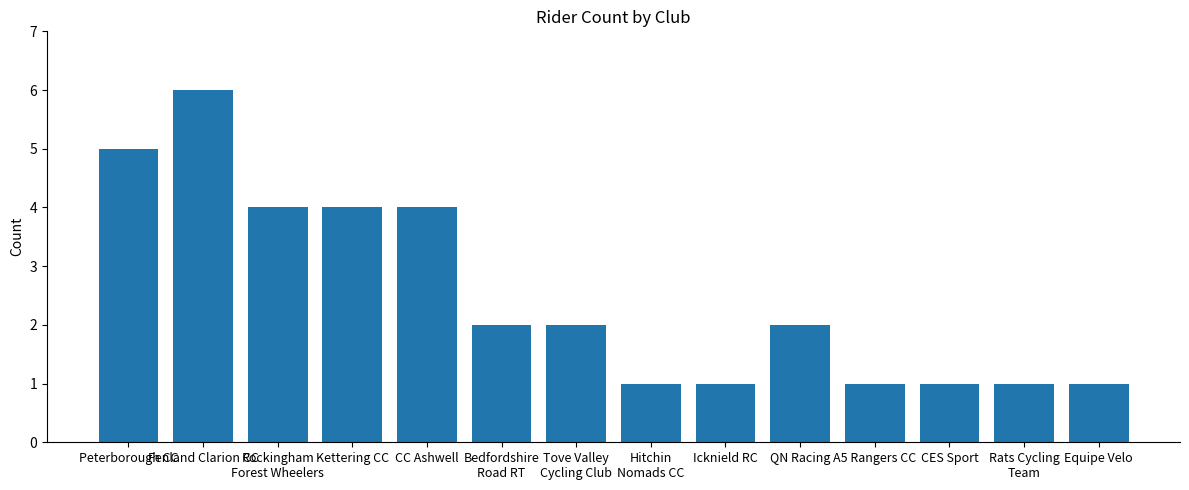

What is the label of the 14th bar from the right?

Peterborough CC